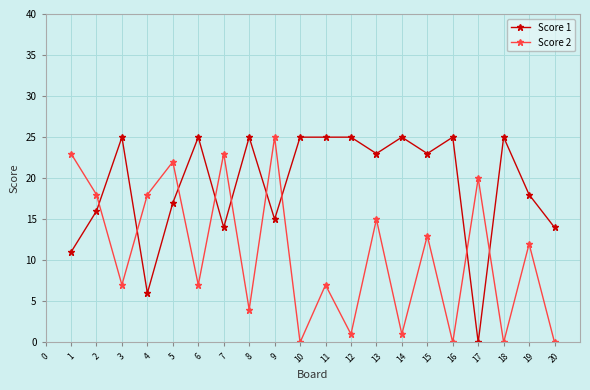

How many intersections are there between Score 1 and Score 2?

9